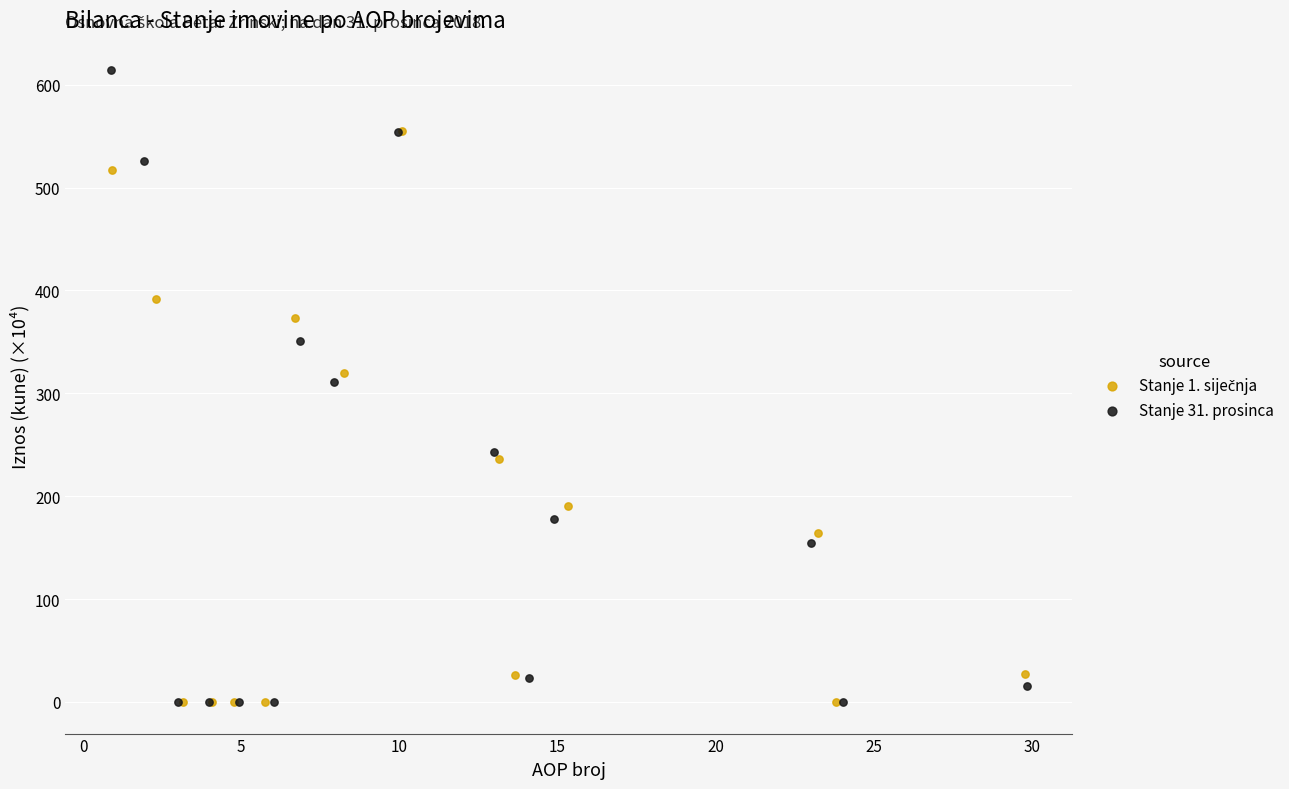

Which series has the widest spread of Y values?

Stanje 31. prosinca